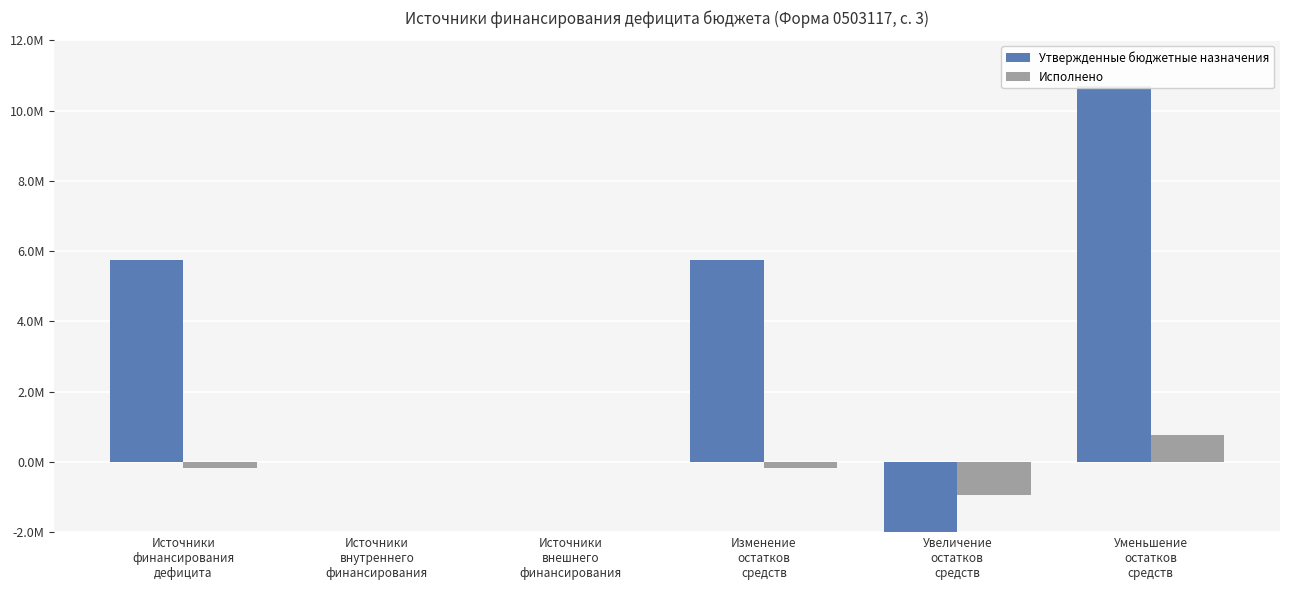

Does the chart contain stacked bars?

No